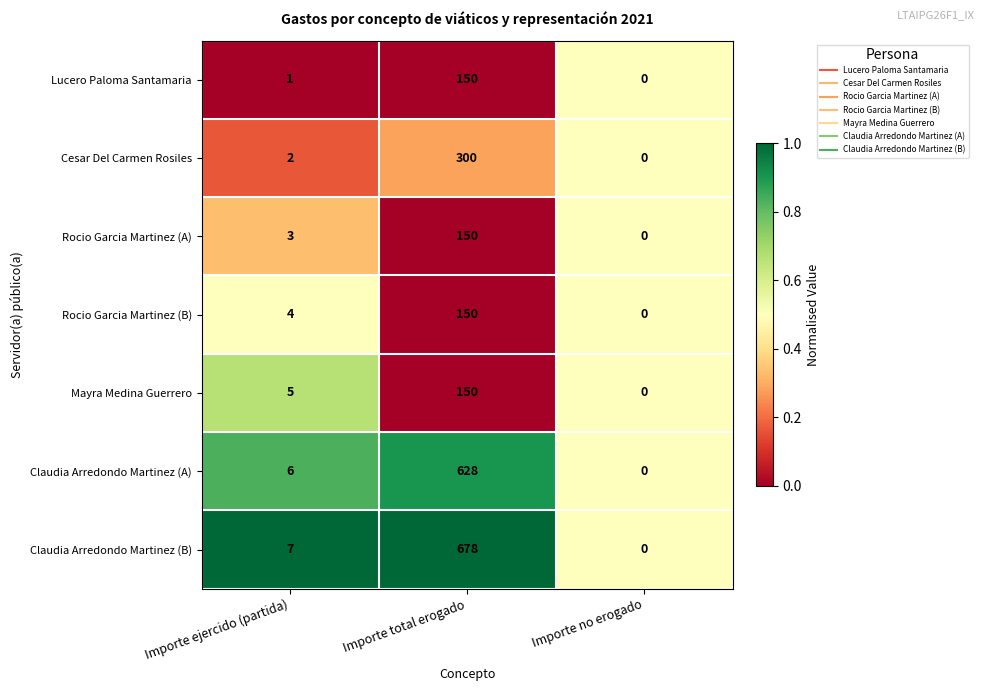

What is the difference between the maximum and minimum values in the Claudia Arredondo Martinez (A) series?

628